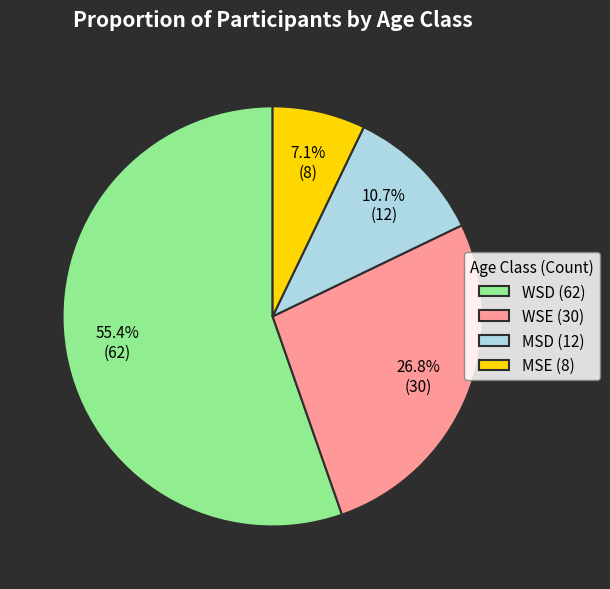

To the nearest percent, what is the difference between the largest and smallest slice percentages?

48%